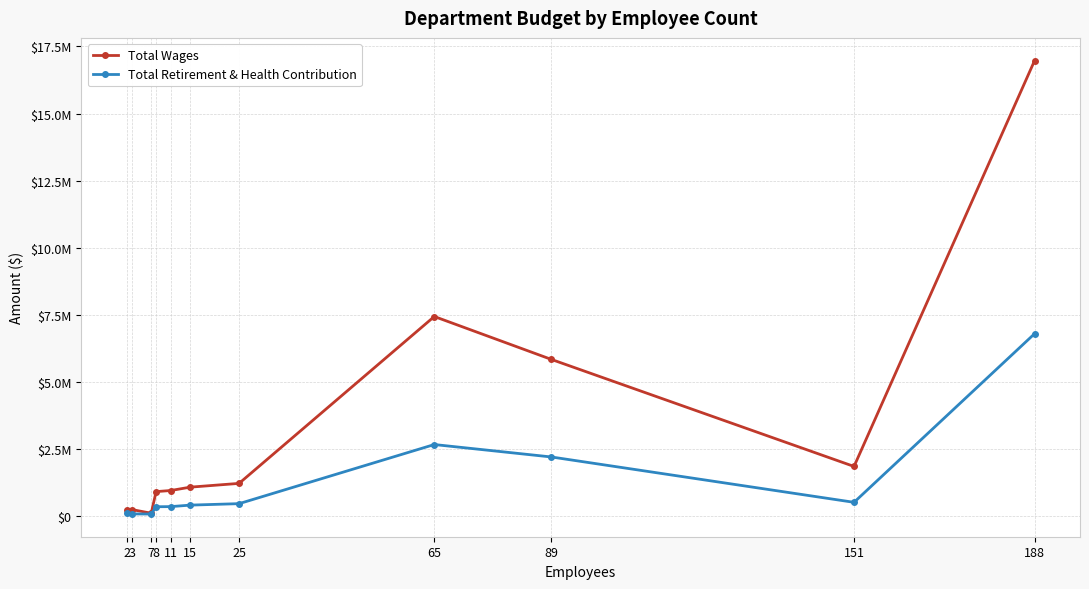

Which category has the highest value in the Total Retirement & Health Contribution series?

188